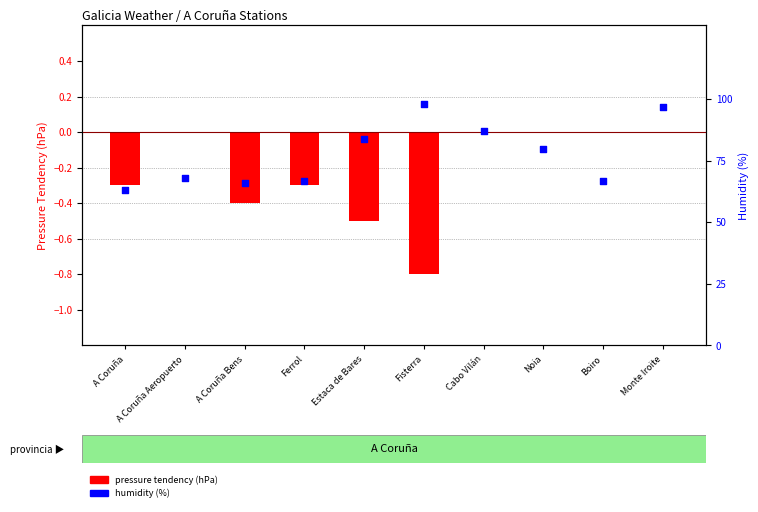

What is the total value across all series at Boiro?

67.0